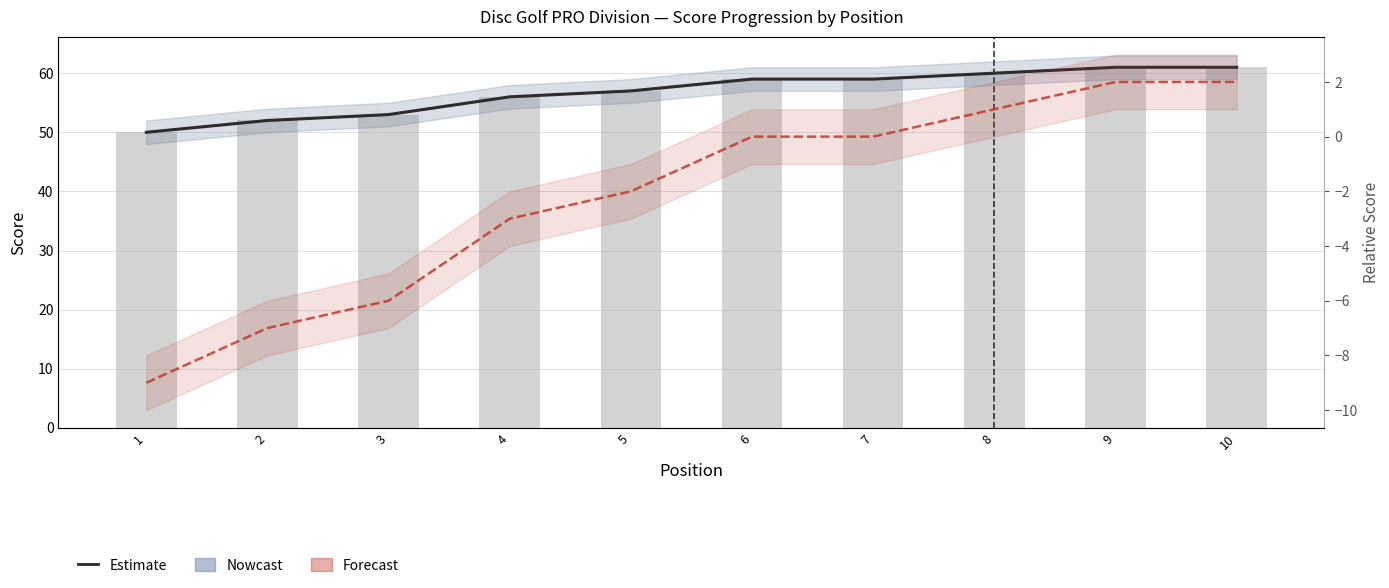

How many positive values does the event_relative_score series have?

3